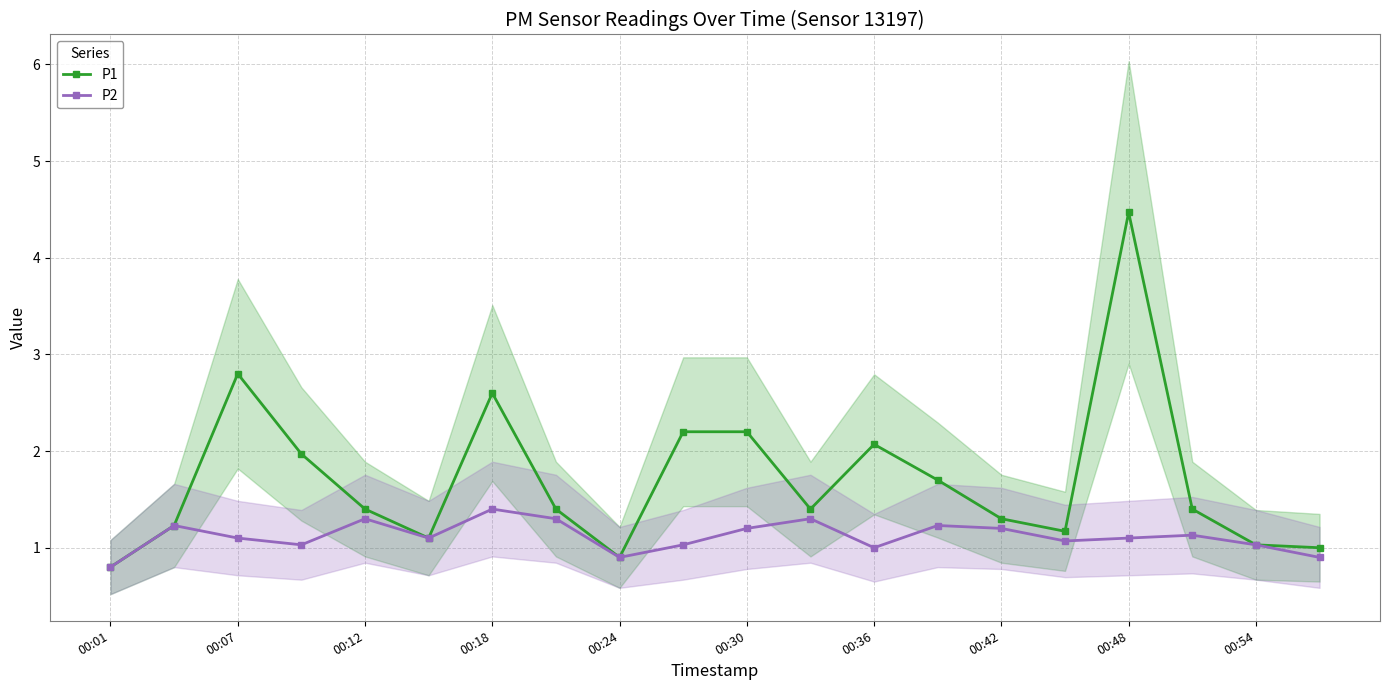

Rank the series by their maximum value, from highest to lowest.

P1, P2